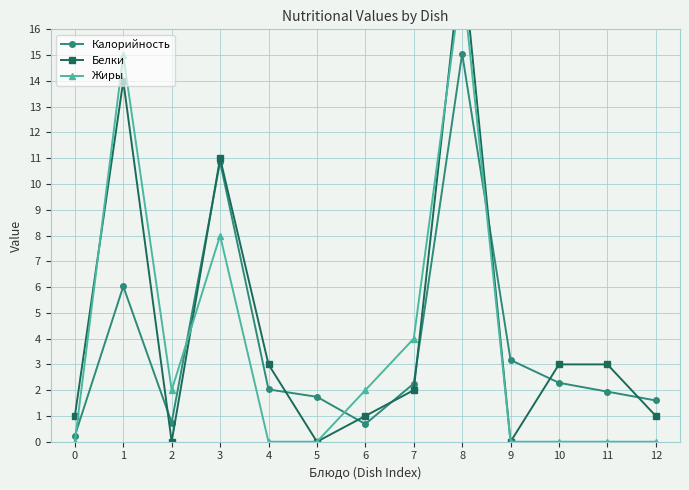

Reading left to right, what are all the values shown in this chart?

Калорийность: 0.2	6.0	0.7	10.9	2.0	1.7	0.7	2.3	15.1	3.2	2.3	1.9	1.6
Белки: 1.0	14.0	0.0	11.0	3.0	0.0	1.0	2.0	19.0	0.0	3.0	3.0	1.0
Жиры: 0.0	15.0	2.0	8.0	0.0	0.0	2.0	4.0	18.0	0.0	0.0	0.0	0.0